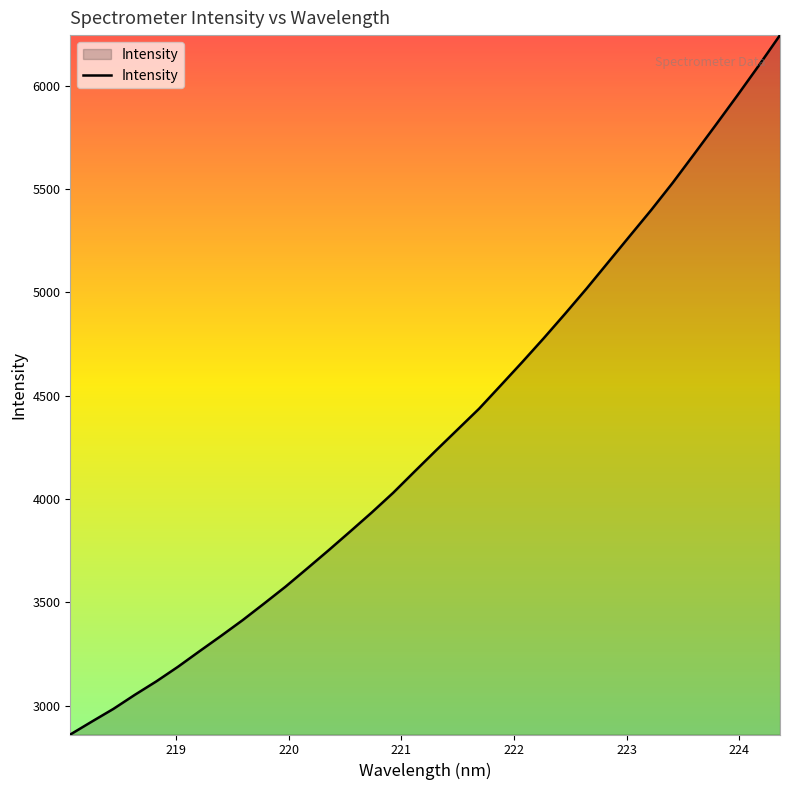

True or false: the data has more than 2 interior local peaks.

False